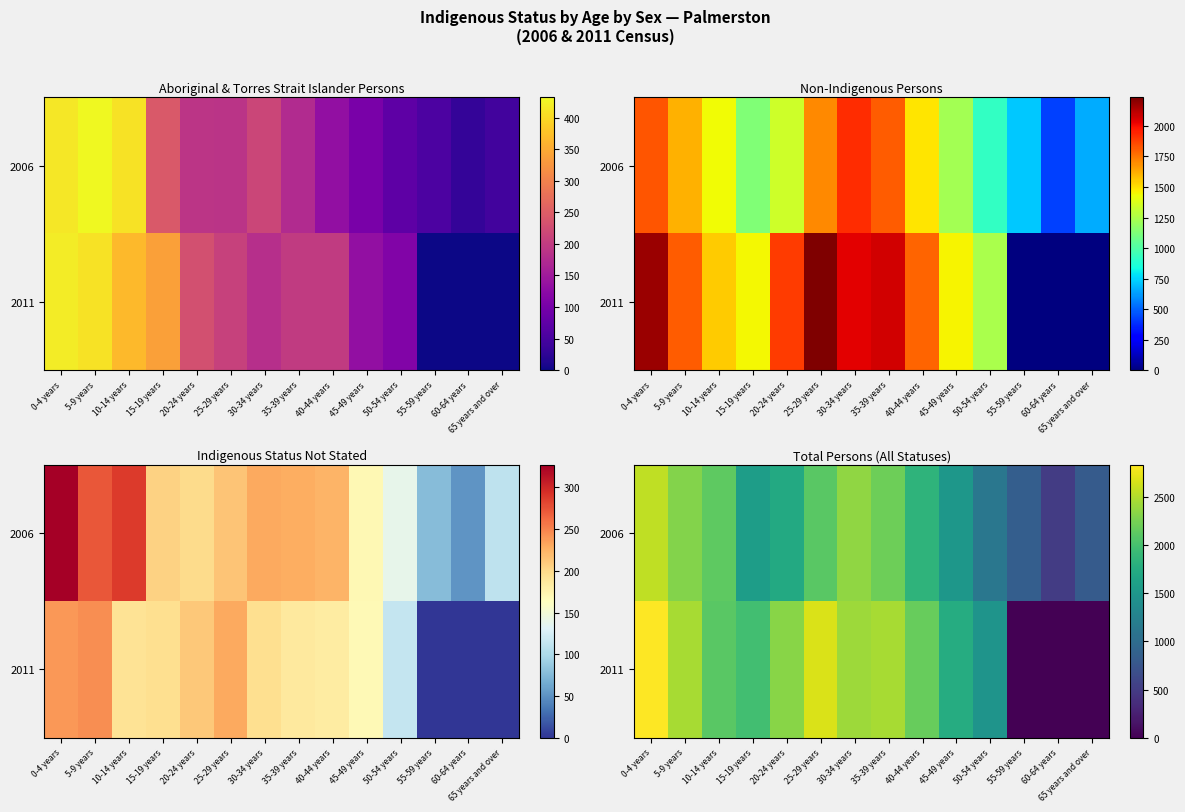

What is the spread (max minus min) of values at 5-9 years?

150